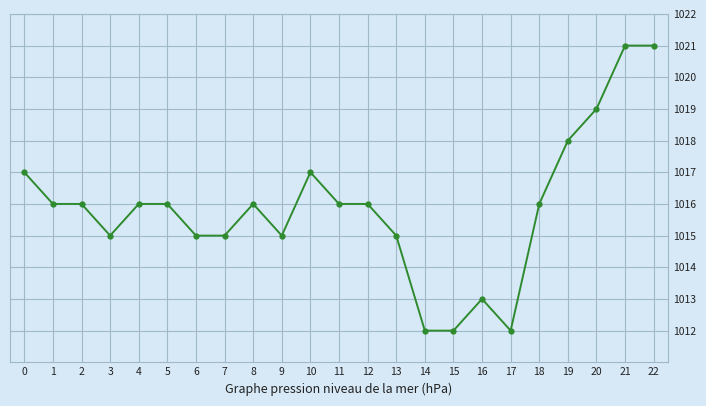

What is the greatest value displayed?

1021